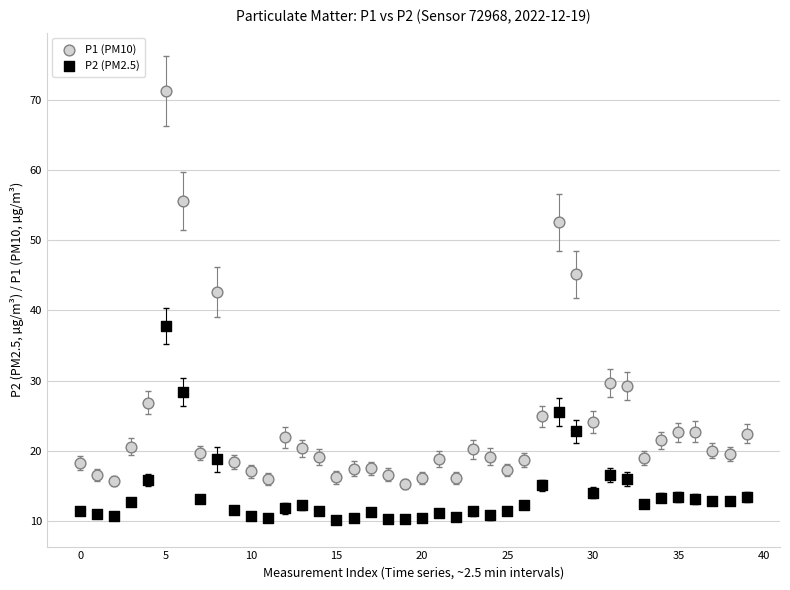

Which series reaches the maximum Y coordinate?

P1 (PM10)